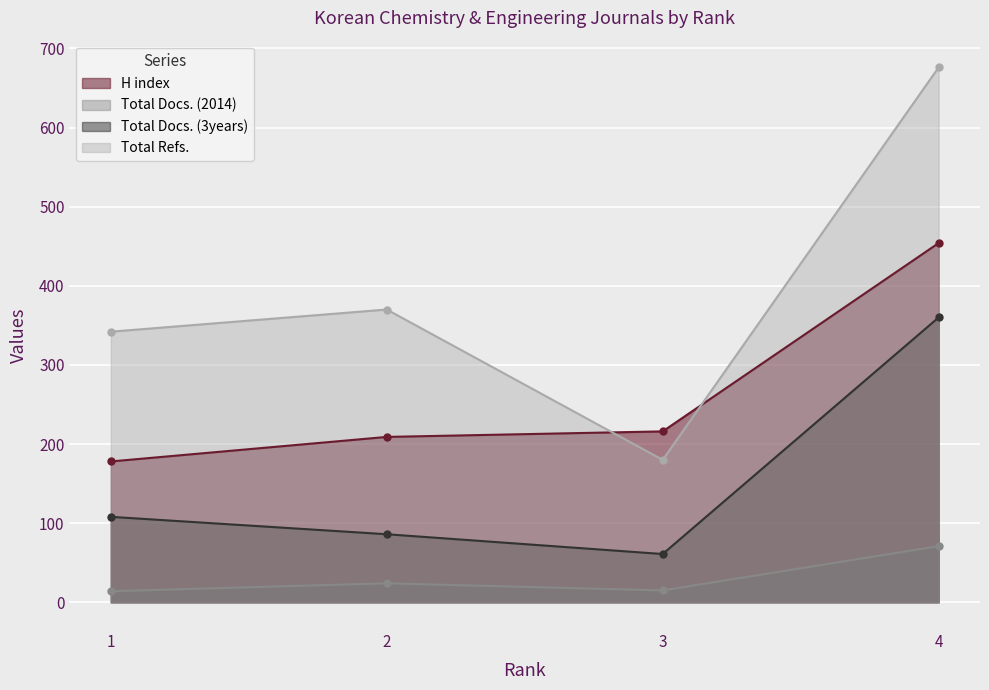

How many data points in Total Docs. (3years) are above 108?

1